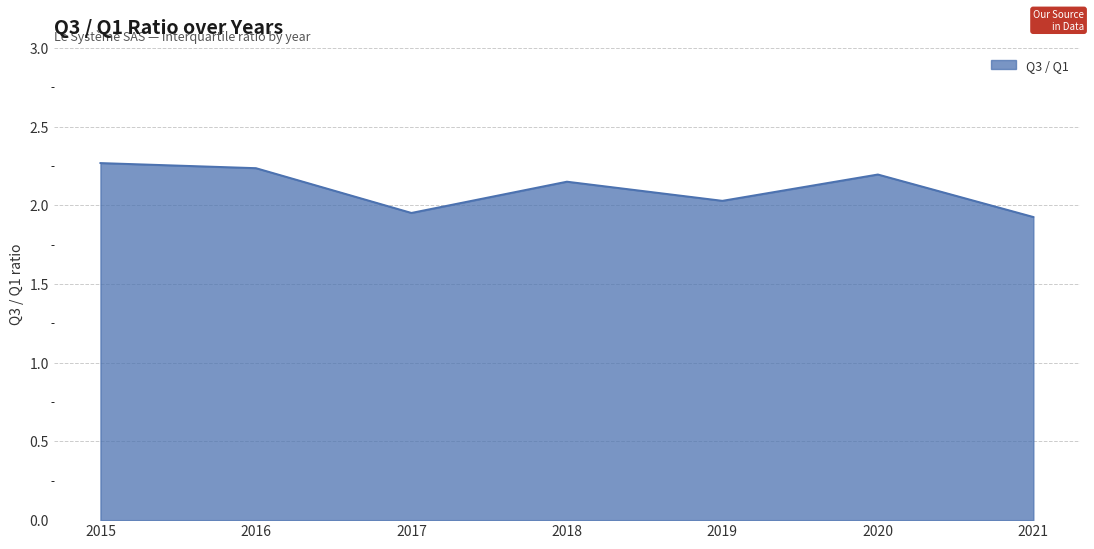

Rank the categories by value from highest to lowest.

2015, 2016, 2020, 2018, 2019, 2017, 2021